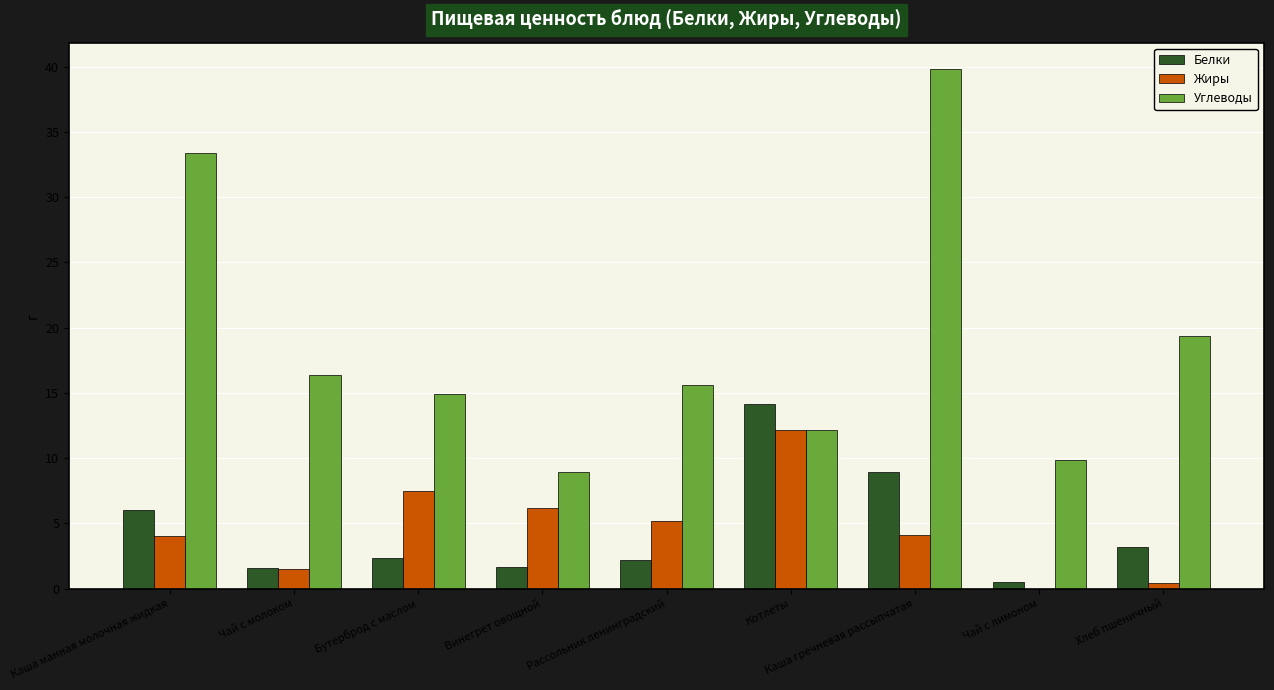

How many groups of bars are there?

9